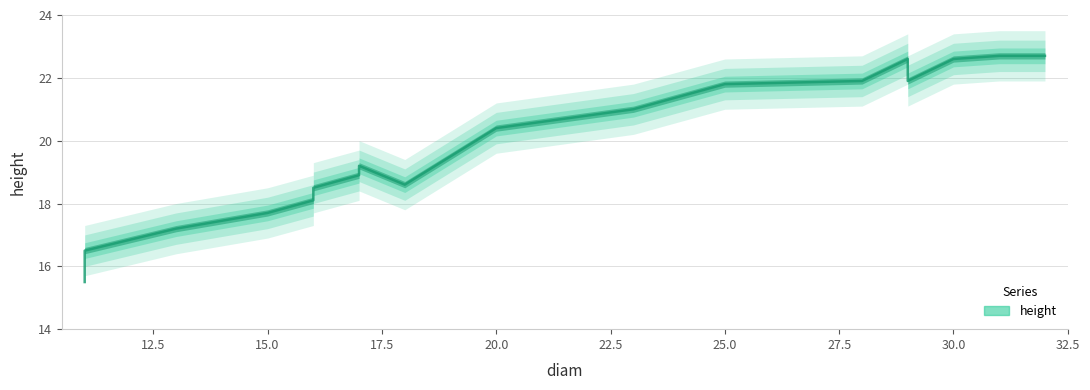

What is the maximum value shown in the chart?

22.7